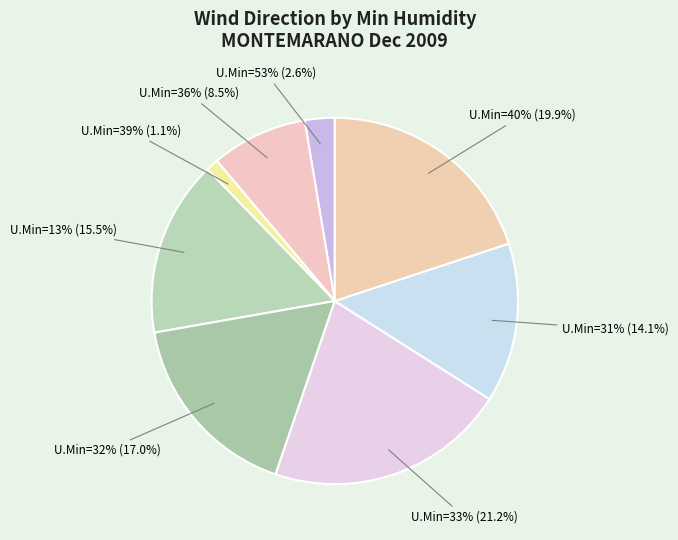

What percentage do 39 and 13 together represent?

16.6%